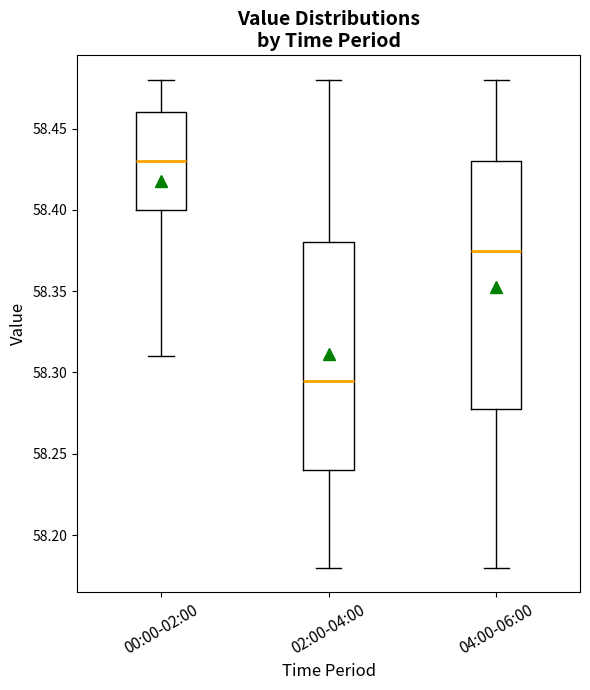

Which box's median line is the highest?

00:00-02:00